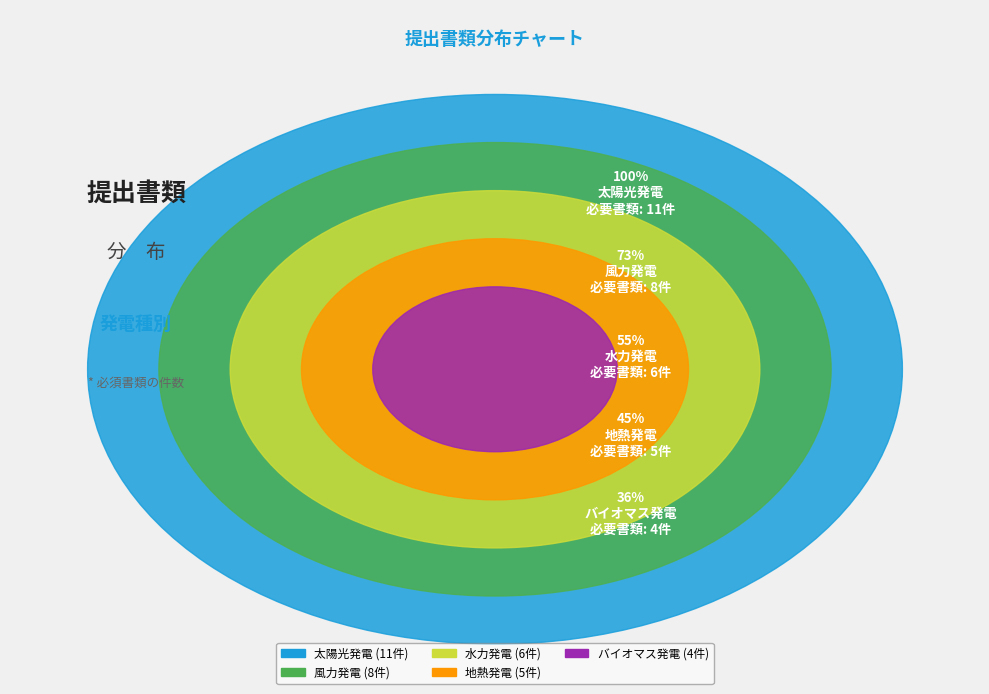

True or false: バイオマス発電 accounts for 12% of the total.

True